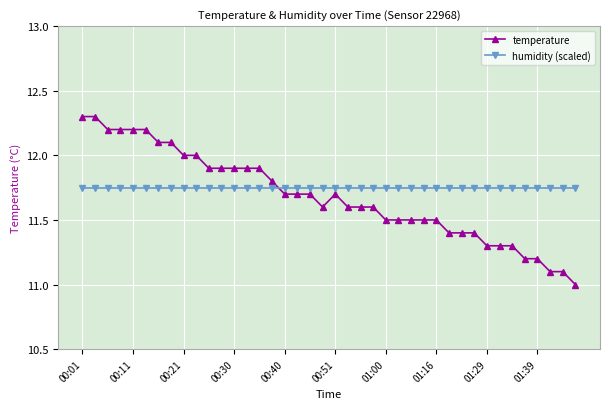

What is the highest value of the temperature series?

12.3